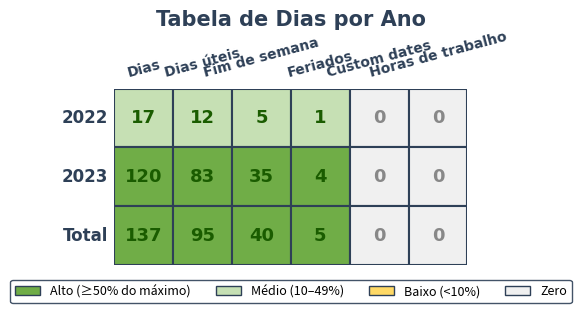

The 2023 series shows 4 at Feriados. True or false?

True